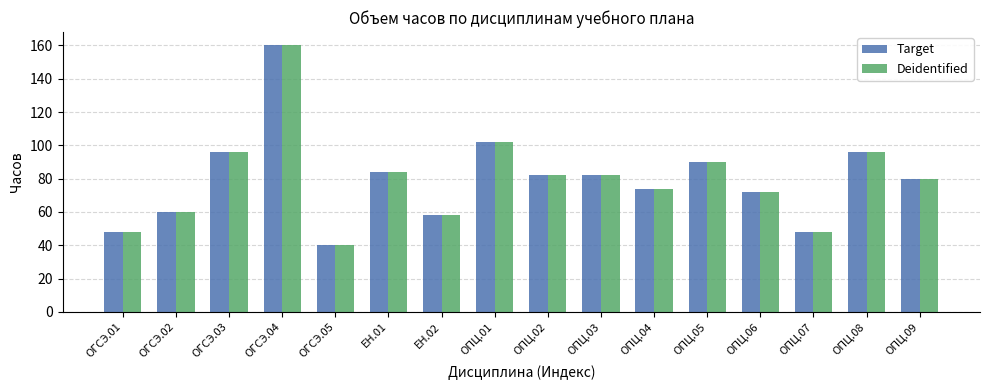

Reading right to left, extract all data points from this chart.

Target: 80	96	48	72	90	74	82	82	102	58	84	40	160	96	60	48
Deidentified: 80	96	48	72	90	74	82	82	102	58	84	40	160	96	60	48